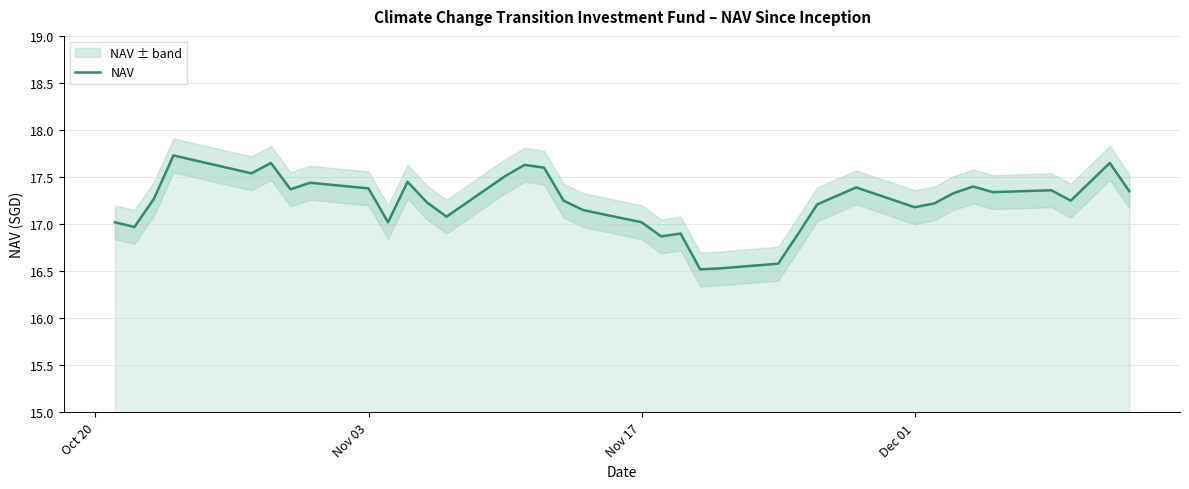

What is the highest value of the NAV series?

17.7